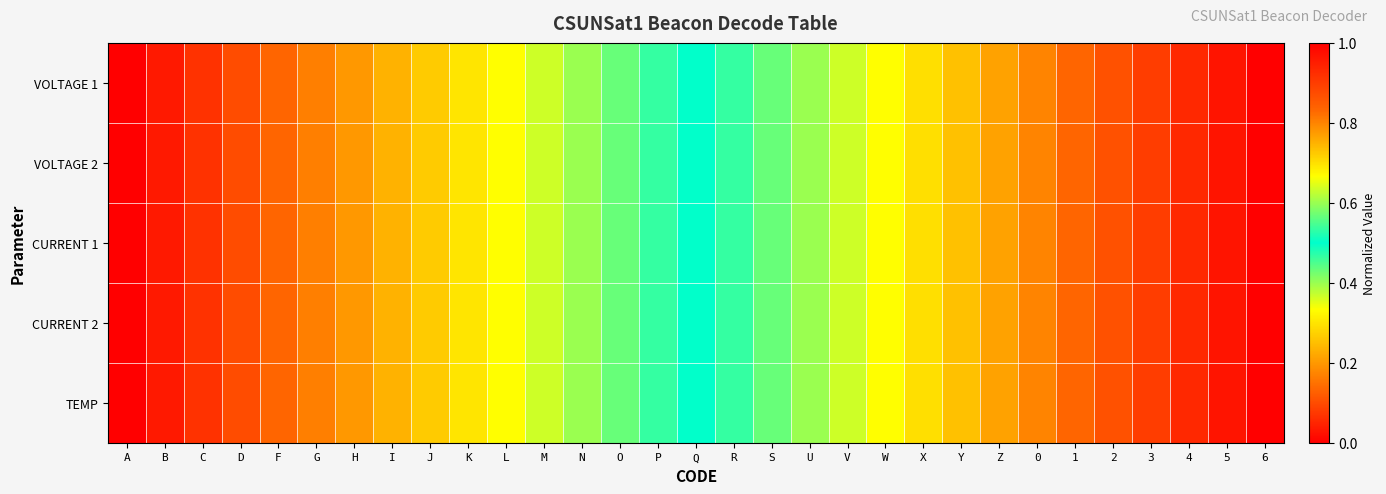

Which has a higher value, 6 or B?

6